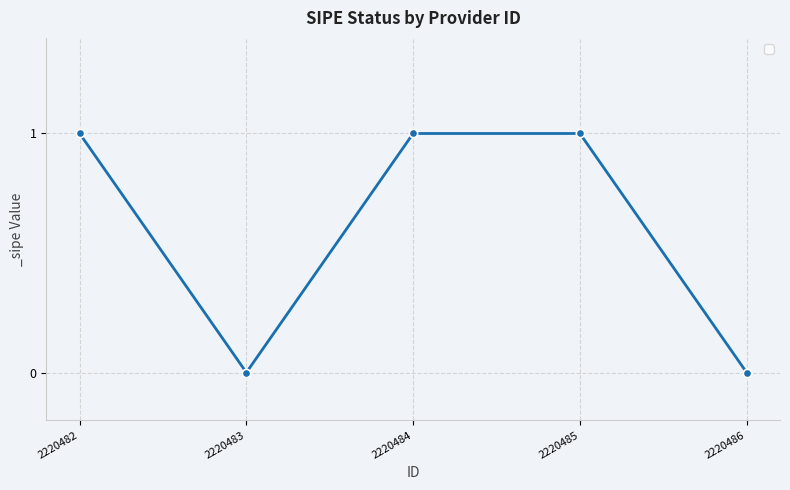

How many lines are shown in the chart?

1